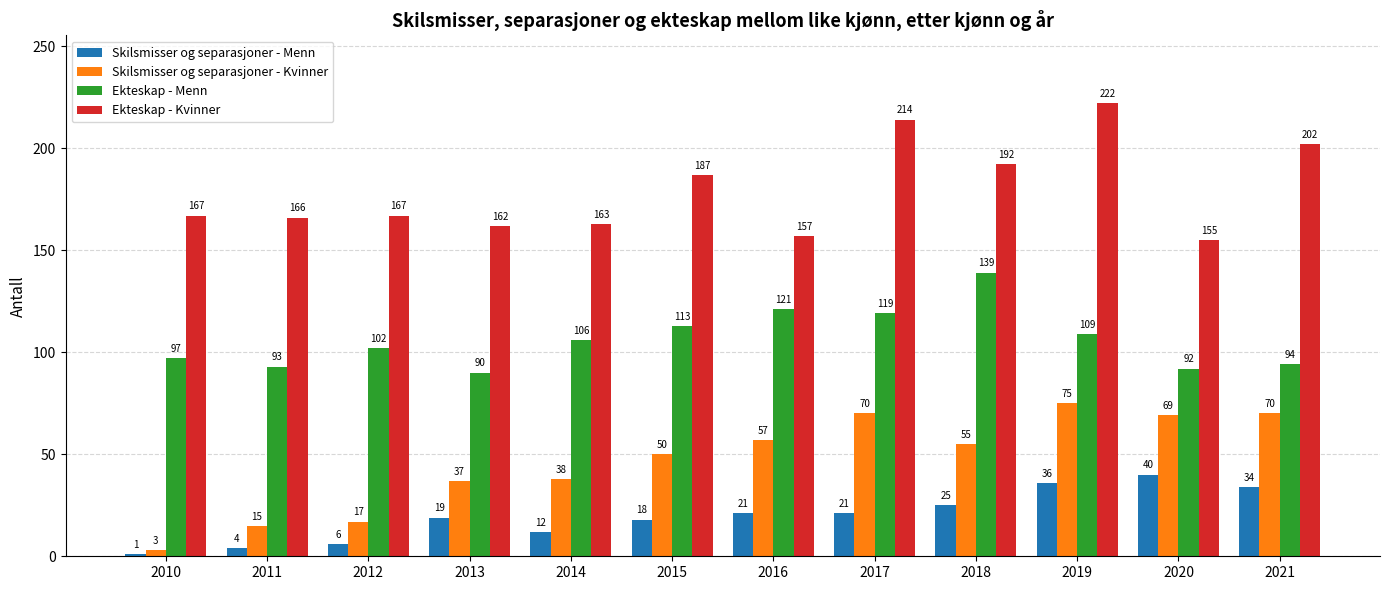

Which series has the widest spread of values?

Skilsmisser og separasjoner - Kvinner